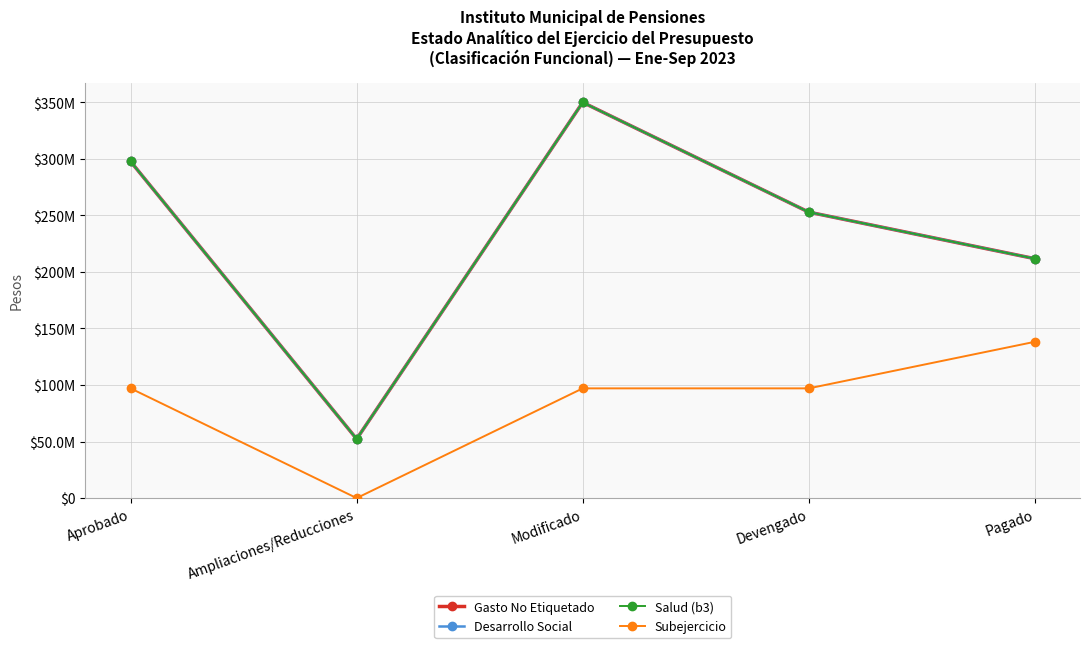

True or false: Subejercicio and Desarrollo Social cross at least once.

False